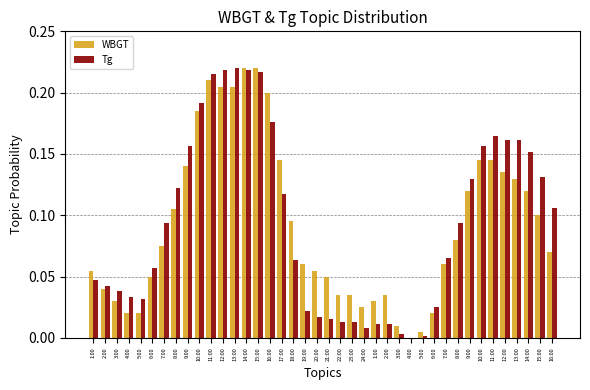

How many distinct data groups are displayed?

2